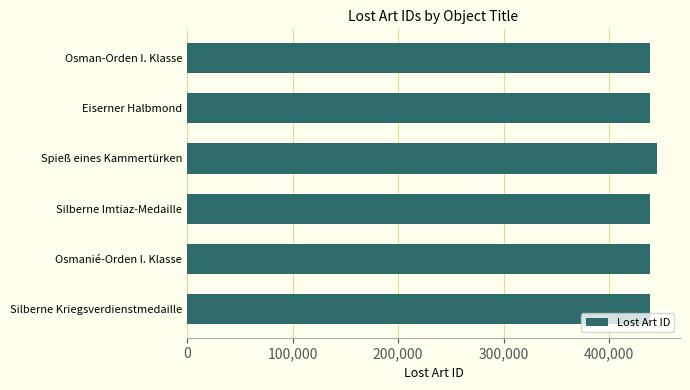

Read the value at Silberne Kriegsverdienstmedaille.

438997